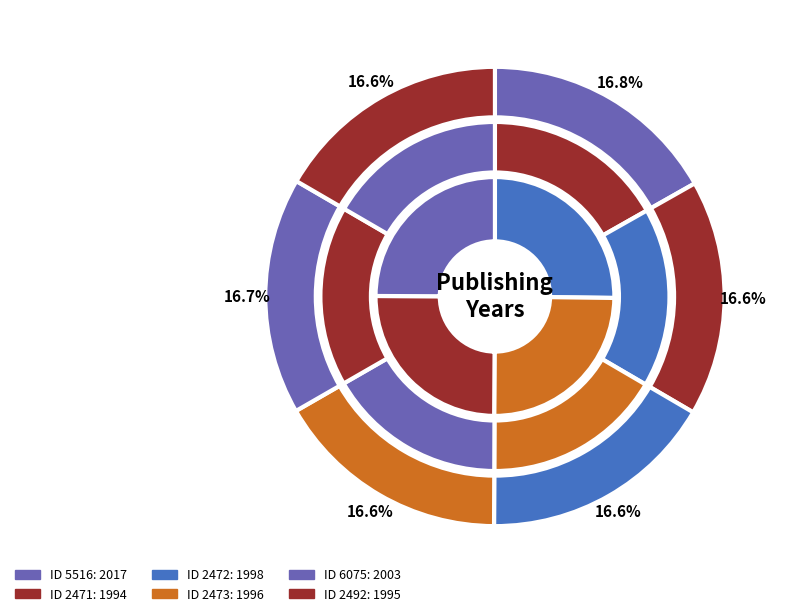

Which slice is the largest?

5516